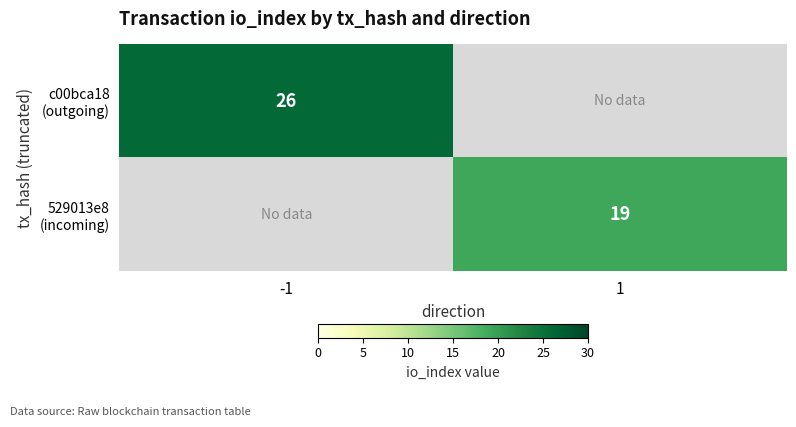

At how many categories does at least one series exceed 24?

1